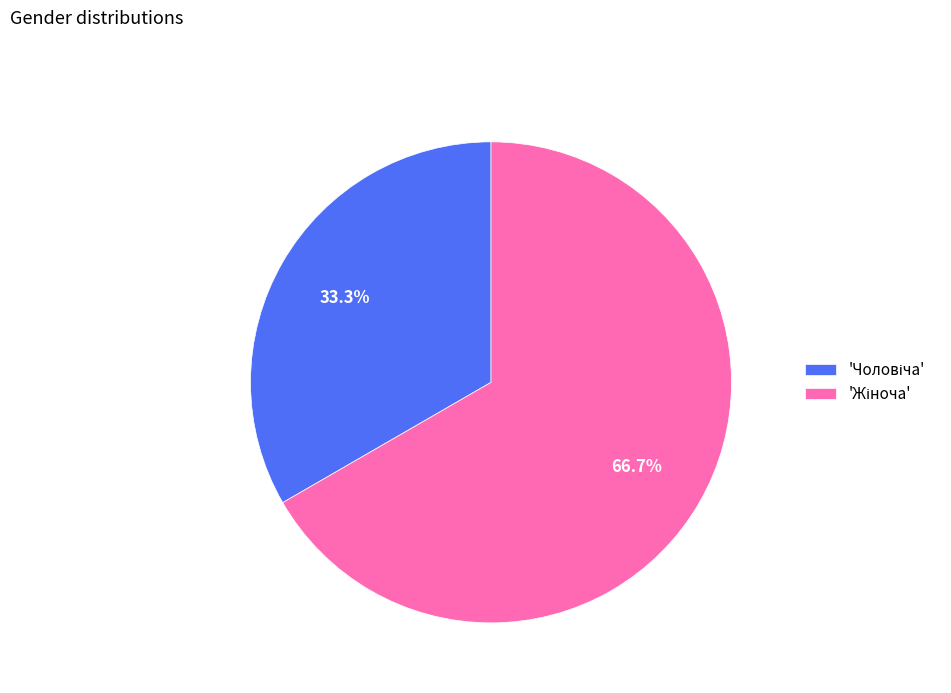

Does any single category account for the majority?

Yes